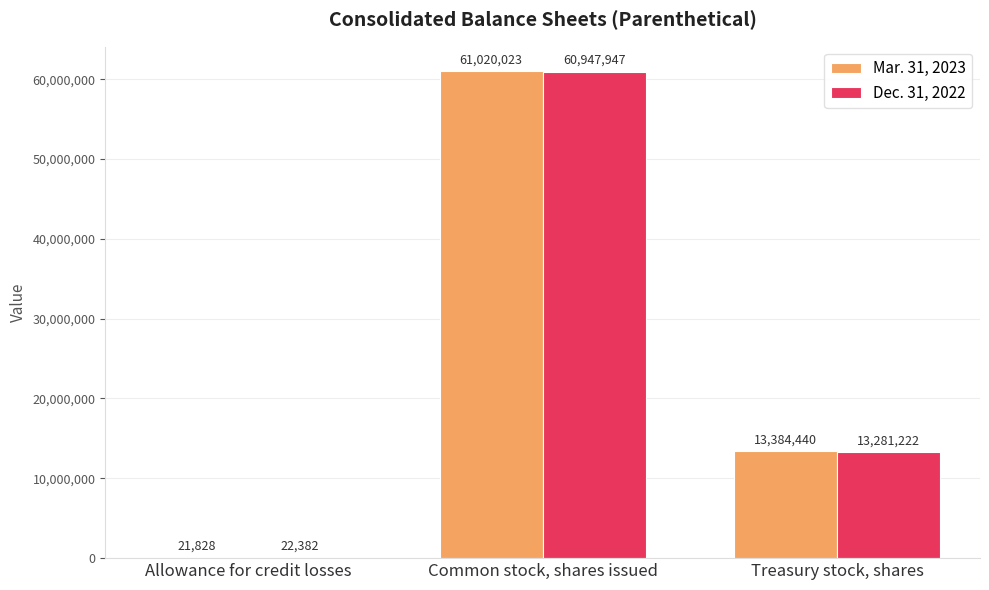

Is the value of Dec. 31, 2022 at Common stock, shares issued greater than the value of Mar. 31, 2023 at Common stock, shares issued?

No